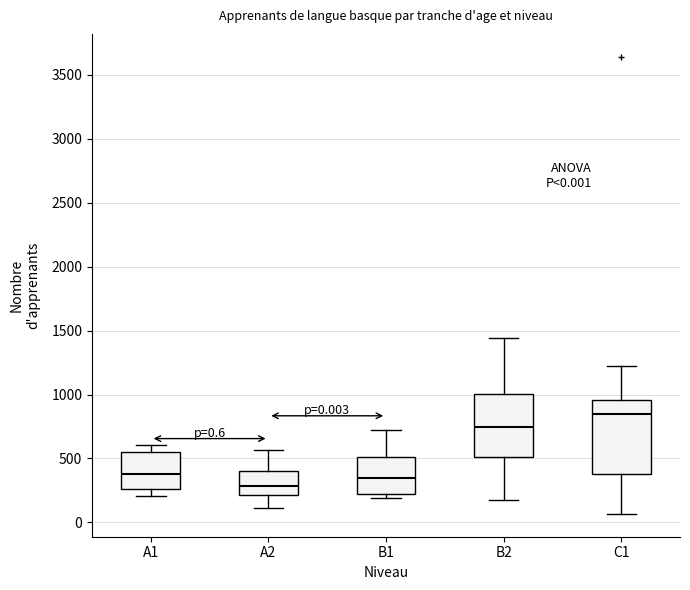

Which box's median line is the highest?

C1